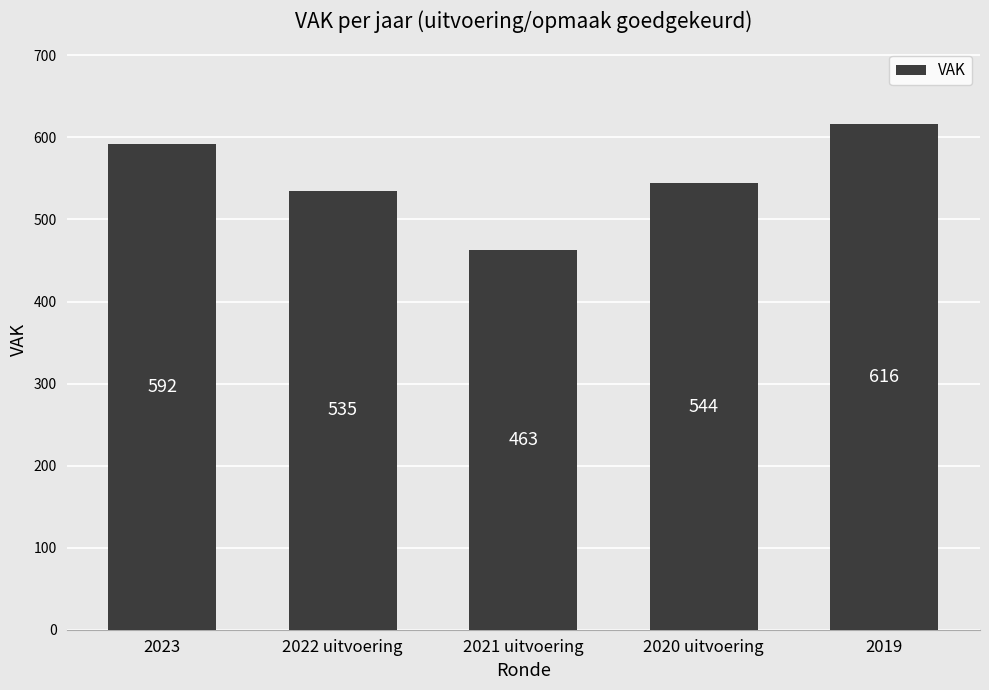

What is the greatest value displayed?

616